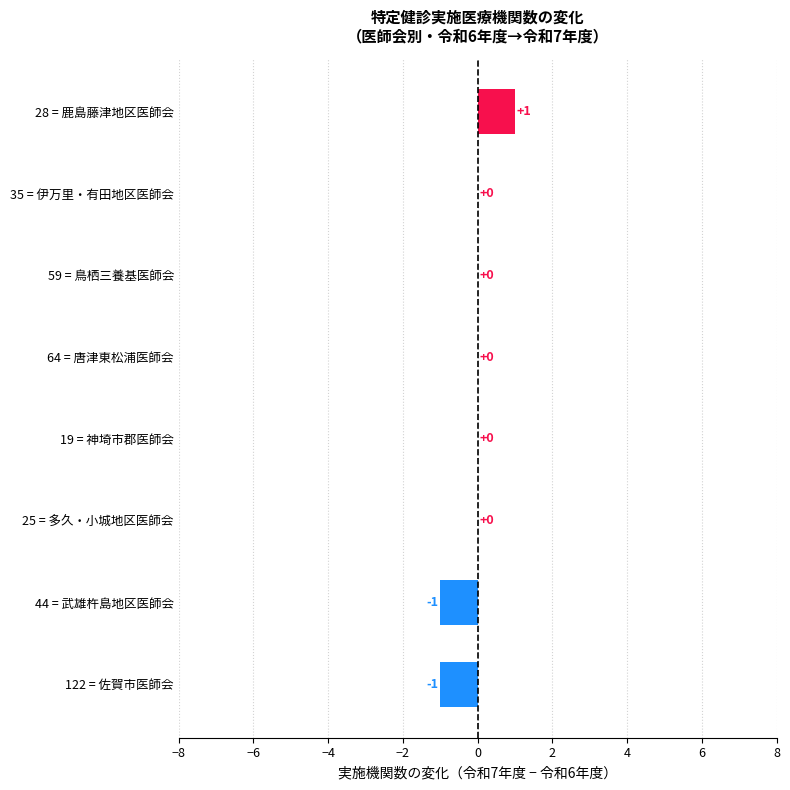

The chart shows a value of 0 at 19 = 神埼市郡医師会. True or false?

True